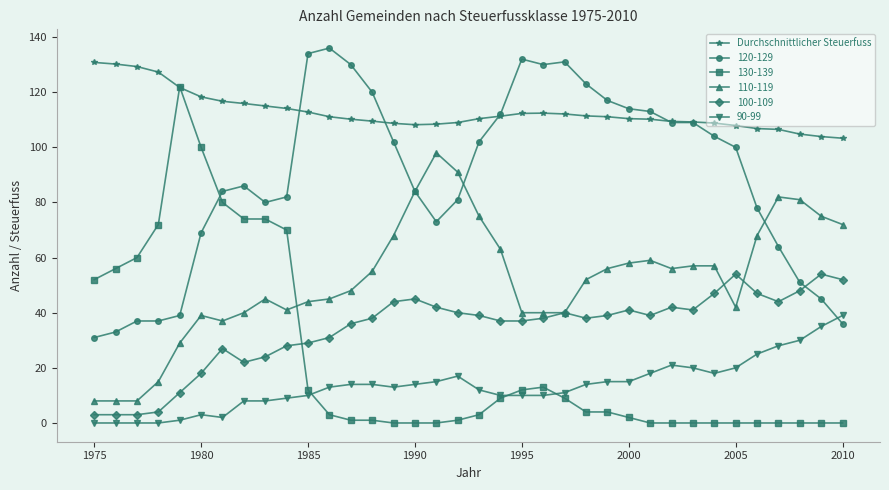

What is the maximum value for Durchschnittlicher Steuerfuss?

130.8